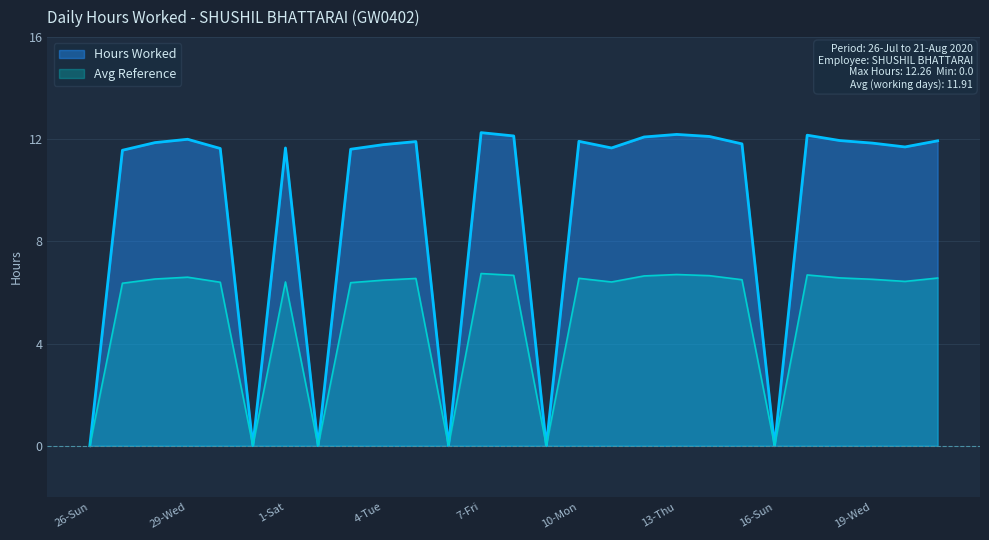

List the labels in order of value, largest first.

7-Fri, 13-Thu, 17-Mon, 8-Sat, 14-Fri, 12-Wed, 29-Wed, 18-Tue, 21-Fri, 10-Mon, 5-Wed, 28-Tue, 19-Wed, 15-Sat, 4-Tue, 20-Thu, 1-Sat, 11-Tue, 30-Thu, 3-Mon, 27-Mon, 26-Sun, 31-Fri, 2-Sun, 6-Thu, 9-Sun, 16-Sun